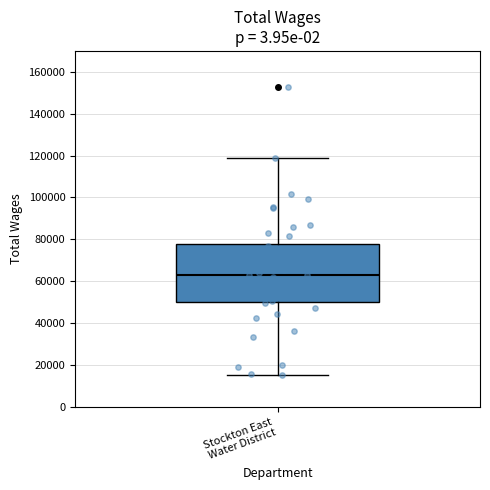

Transcribe this box plot: give where the median line is, the range the box spans, and where the two whiskers end, as read against the y-axis. The values are not printed on the chart, so give them approximately, as read against the axis.

median 62000, box 50000 to 78000, whiskers 16000 to 118000